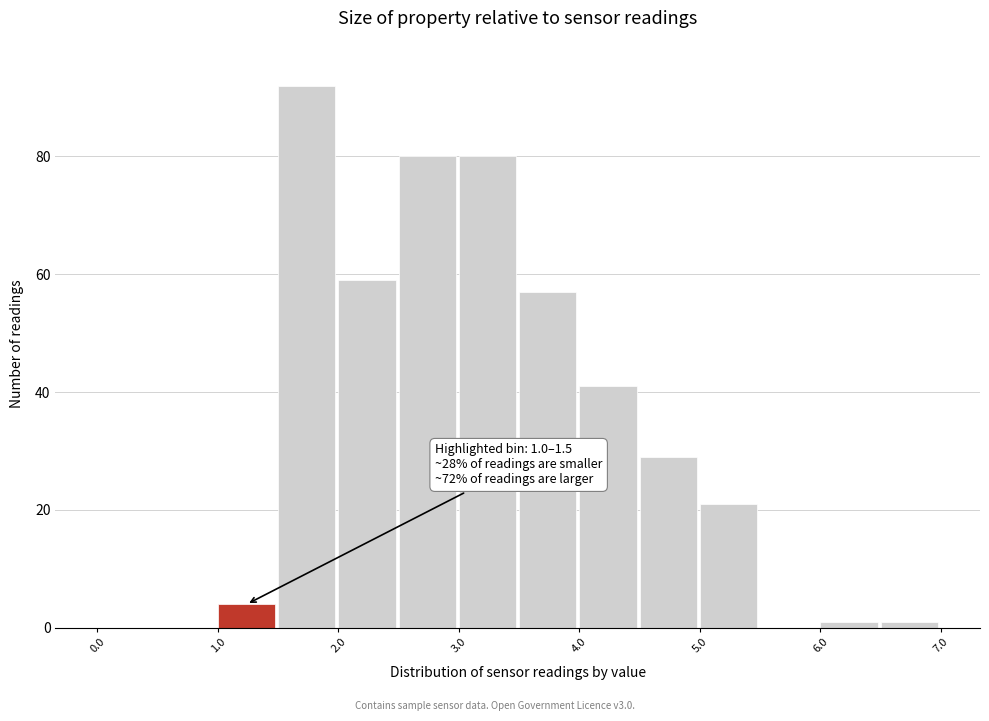

Over which range of the x-axis is the bar tallest?

1.5 to 2.0